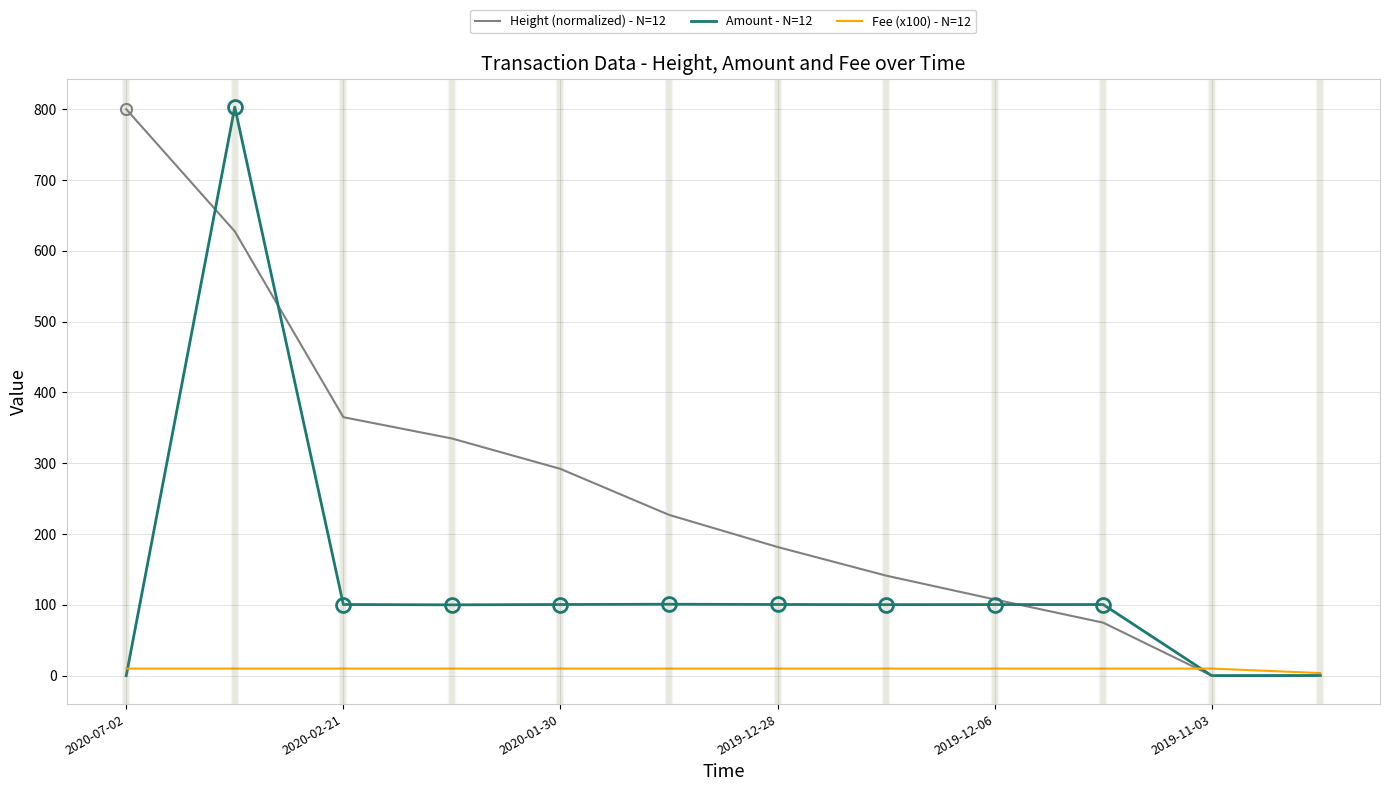

Rank the series by their average value, from lowest to highest.

Fee (x100) - N=12, Amount - N=12, Height (normalized) - N=12